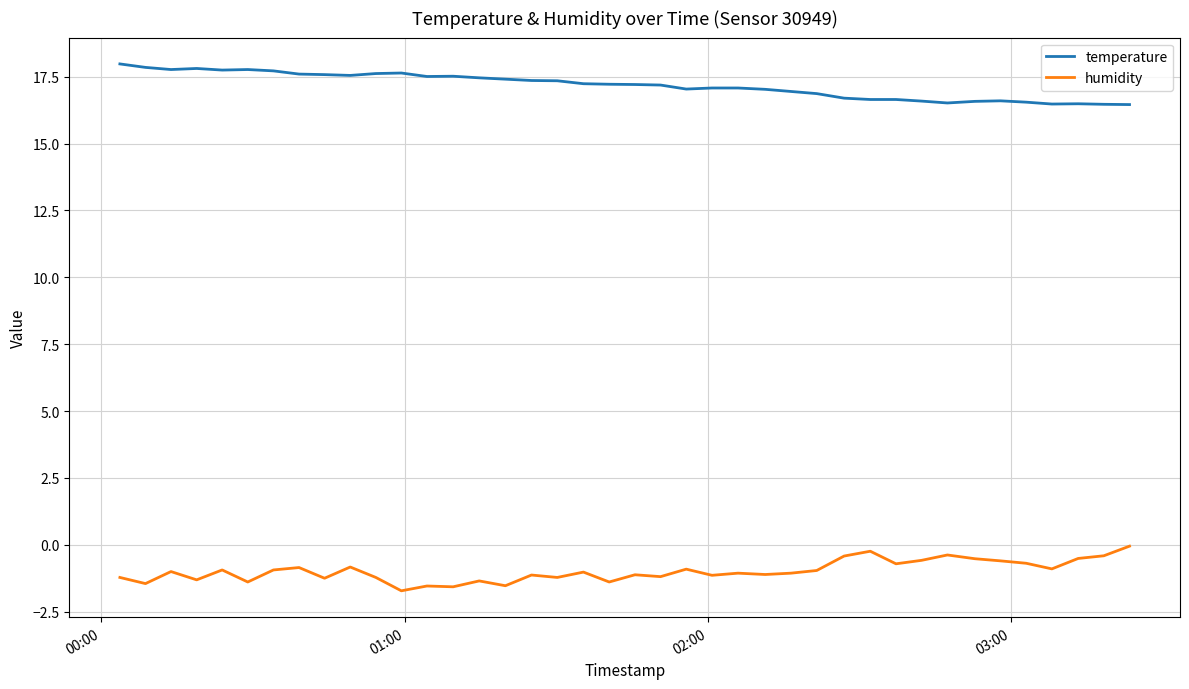

Does the chart have visible grid lines?

Yes